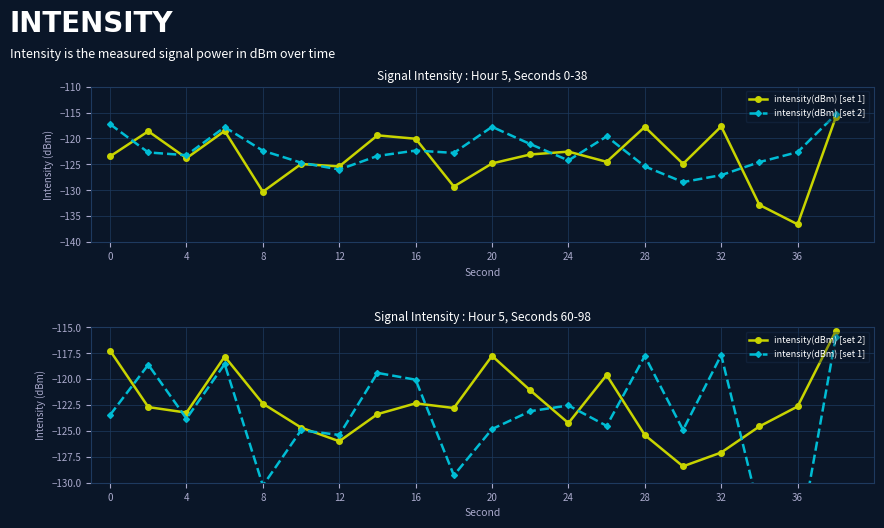

Reading left to right, list all the values displayed in this chart.

intensity(dBm) [set 1]: -123.5	-118.6	-123.8	-118.5	-130.3	-124.9	-125.4	-119.4	-120.1	-129.3	-124.8	-123.1	-122.5	-124.5	-117.8	-124.9	-117.7	-132.8	-136.6	-115.9
intensity(dBm) [set 2]: -117.2	-122.7	-123.2	-117.8	-122.4	-124.7	-126.0	-123.4	-122.3	-122.8	-117.7	-121.1	-124.2	-119.6	-125.4	-128.4	-127.1	-124.6	-122.6	-115.3